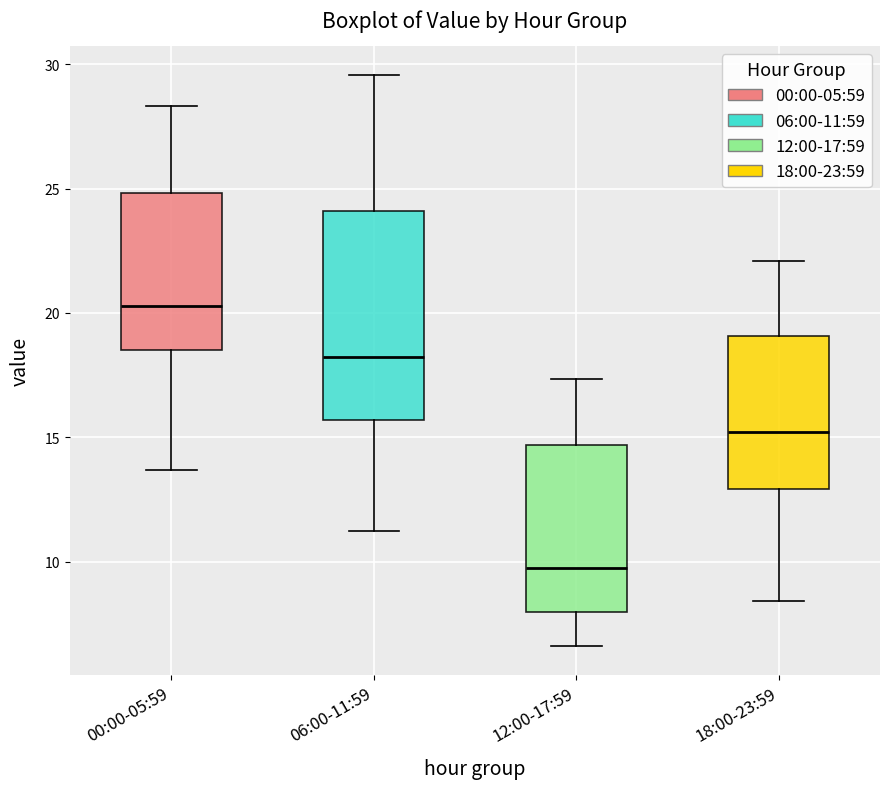

Which box's median line is the lowest?

12:00-17:59